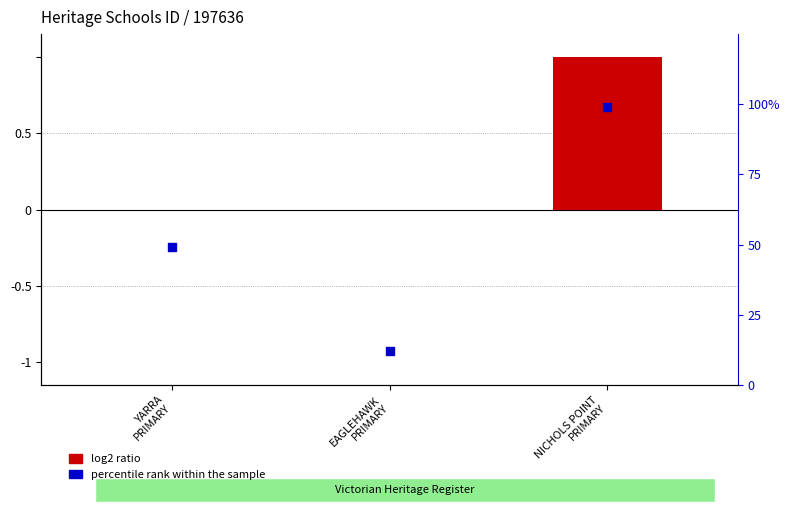

What are all the series names shown in the legend?

log2 ratio, percentile rank within the sample